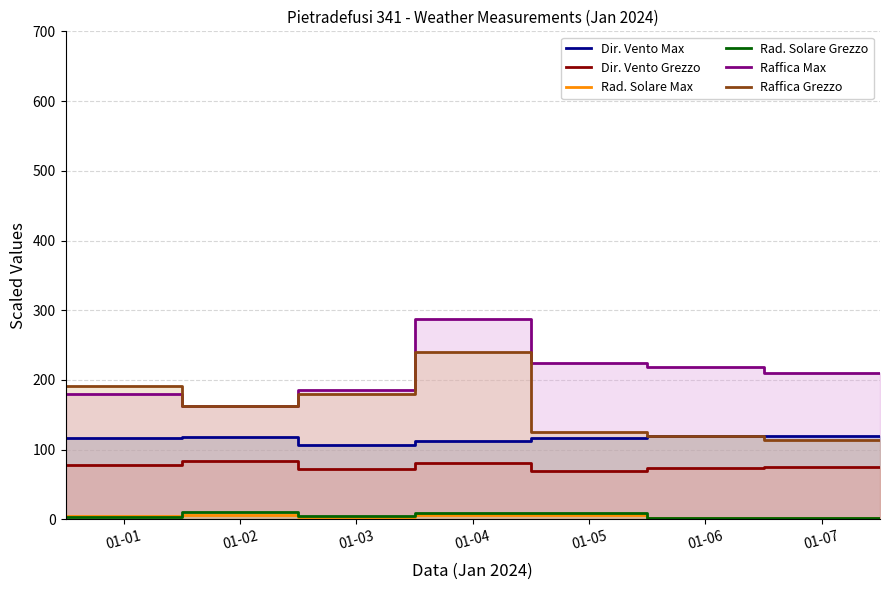

The Dir. Vento Max series shows 119.3 at 01-07. True or false?

True